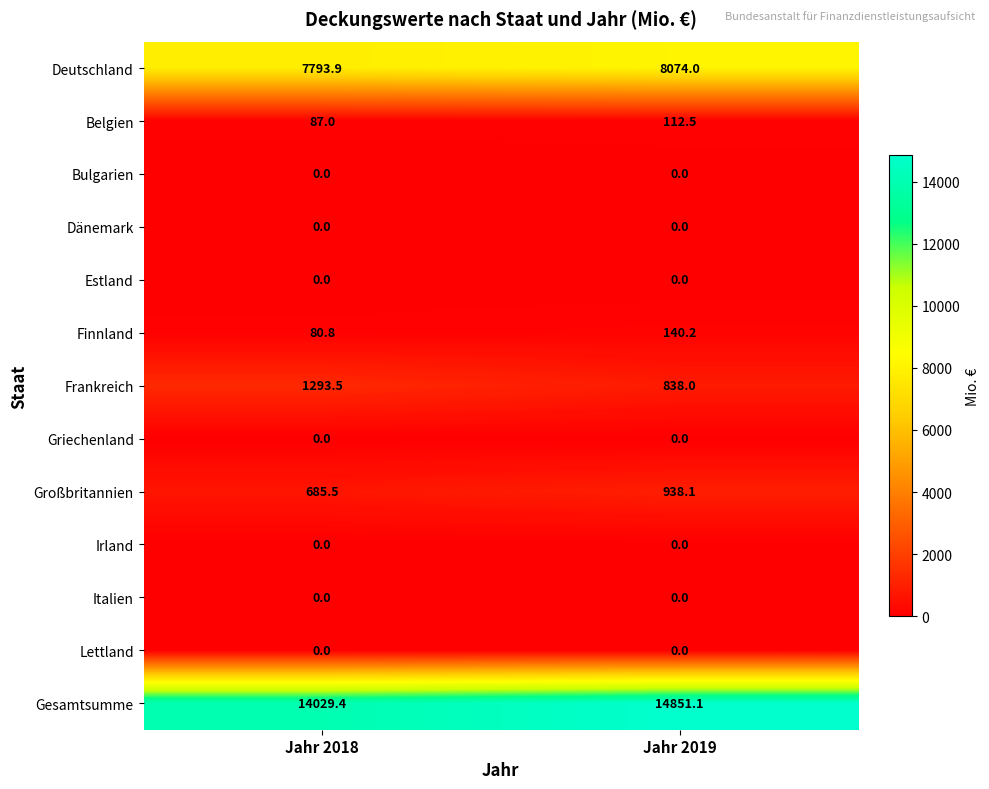

At which category is the sum across all series the highest?

Jahr 2019